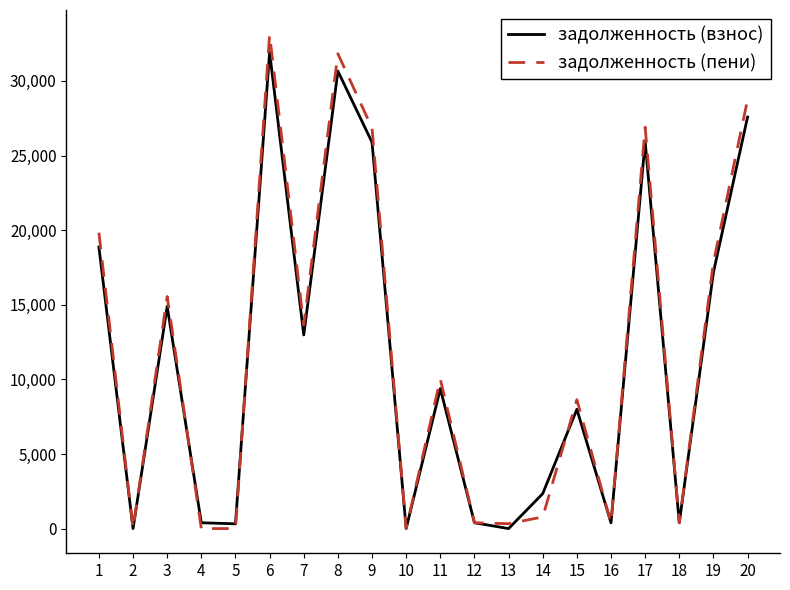

List the series in order of their peak value, lowest first.

задолженность (взнос), задолженность (пени)